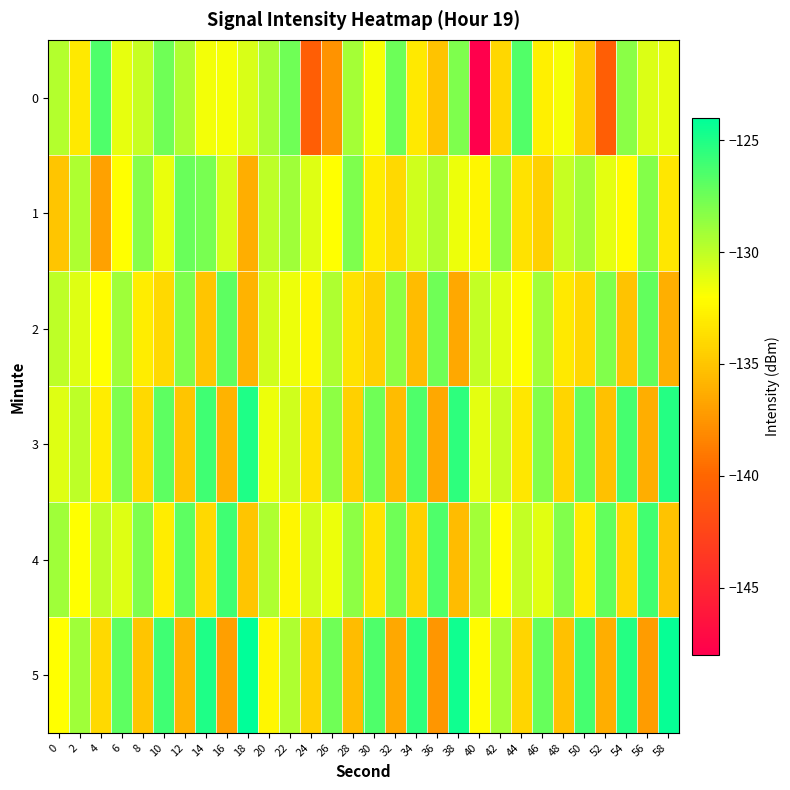

How many categories are shown in the chart?

30